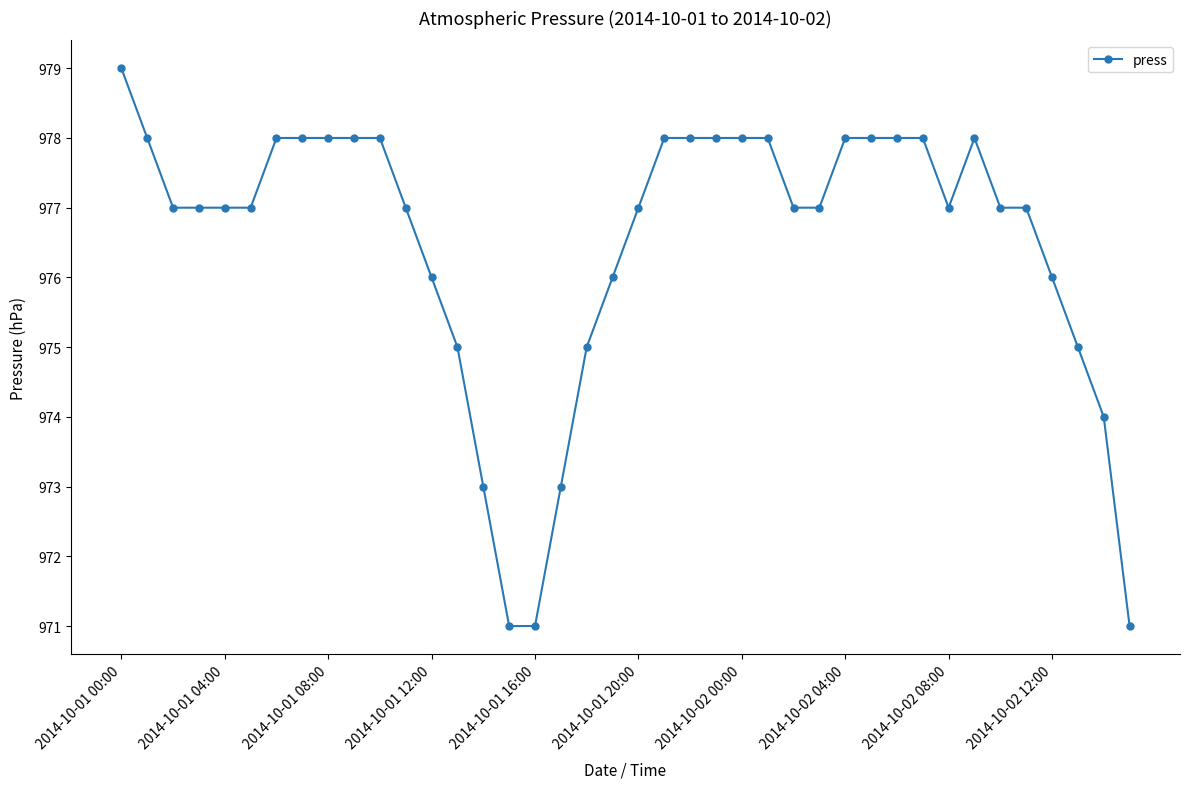

What is the minimum value shown in the chart?

971